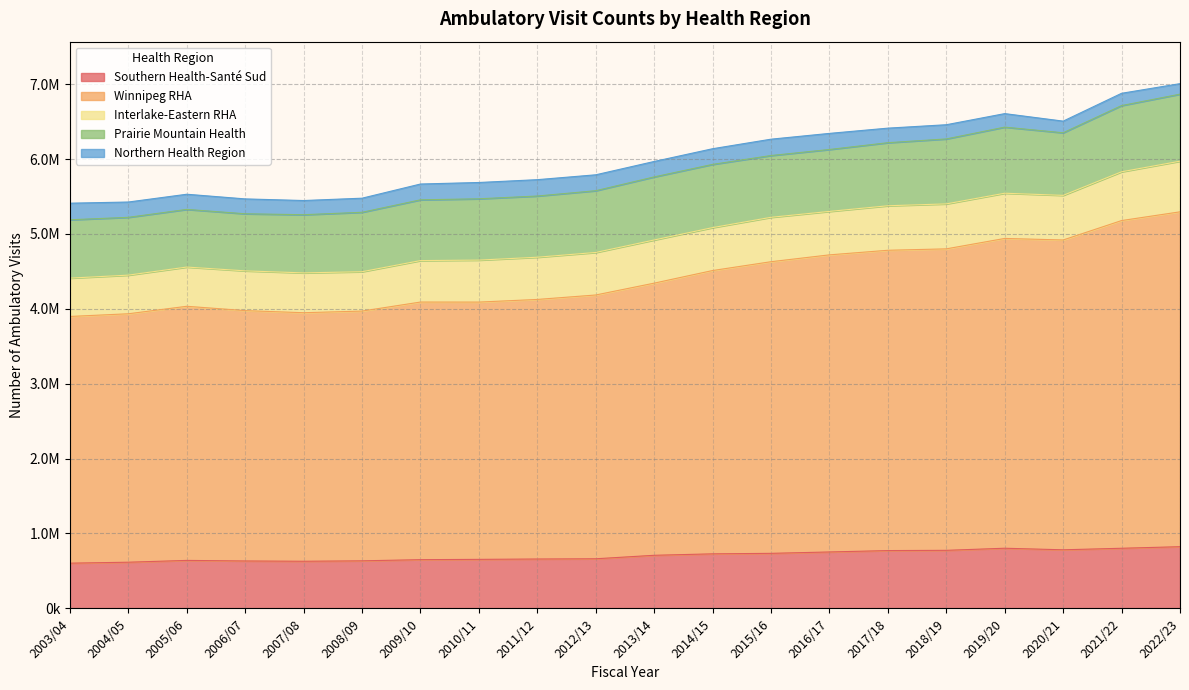

How many values in the Southern Health-Santé Sud series are below 708927?

10